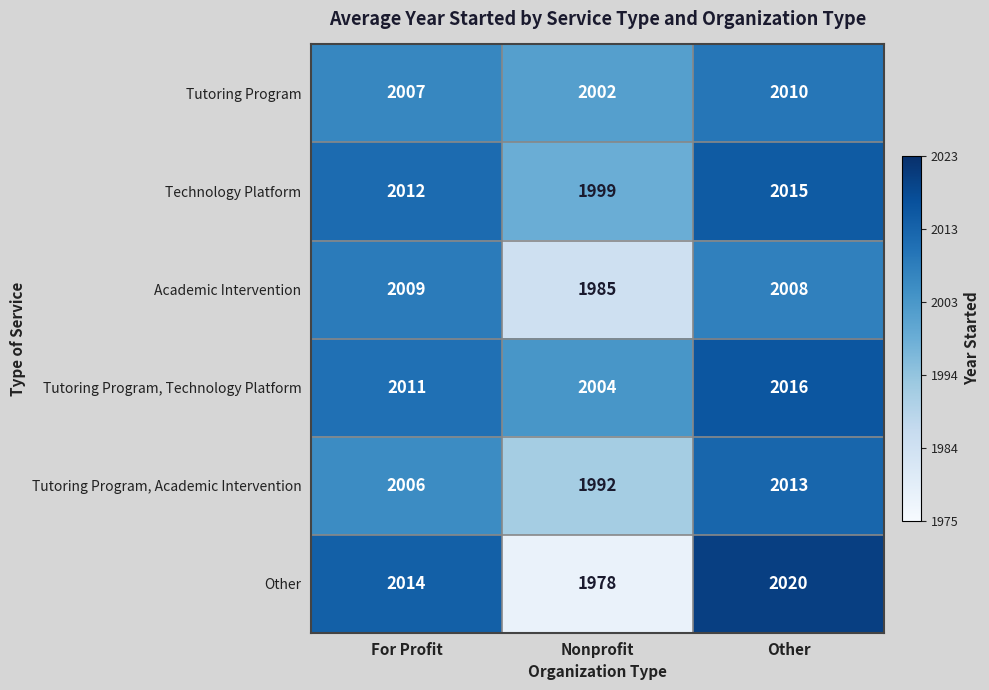

Reading left to right, list all the values displayed in this chart.

Tutoring Program: 2007	2002	2010
Technology Platform: 2012	1999	2015
Academic Intervention: 2009	1985	2008
Tutoring Program, Technology Platform: 2011	2004	2016
Tutoring Program, Academic Intervention: 2006	1992	2013
Other: 2014	1978	2020